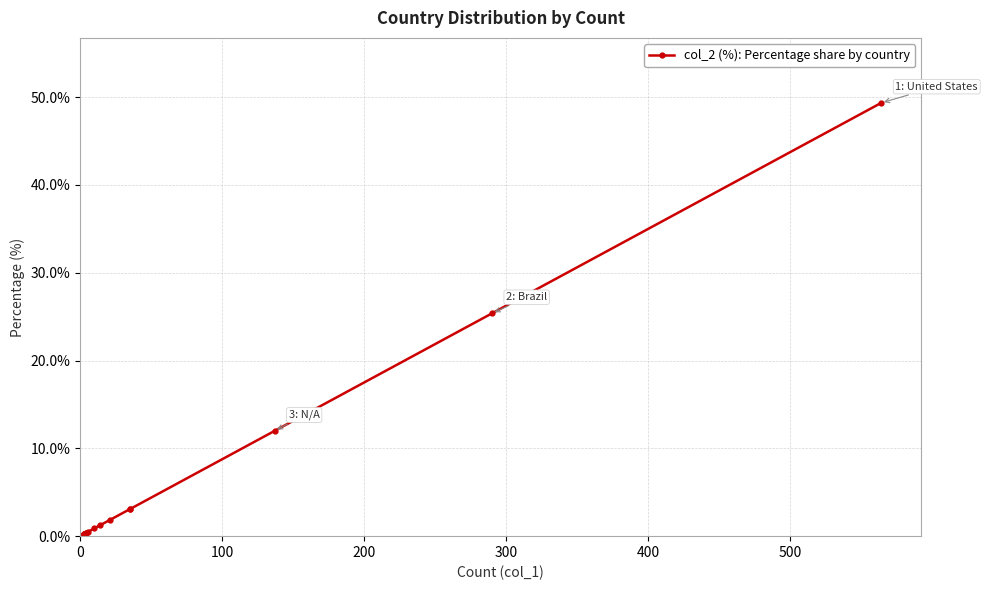

What is the difference between the second highest and minimum values?

25.2